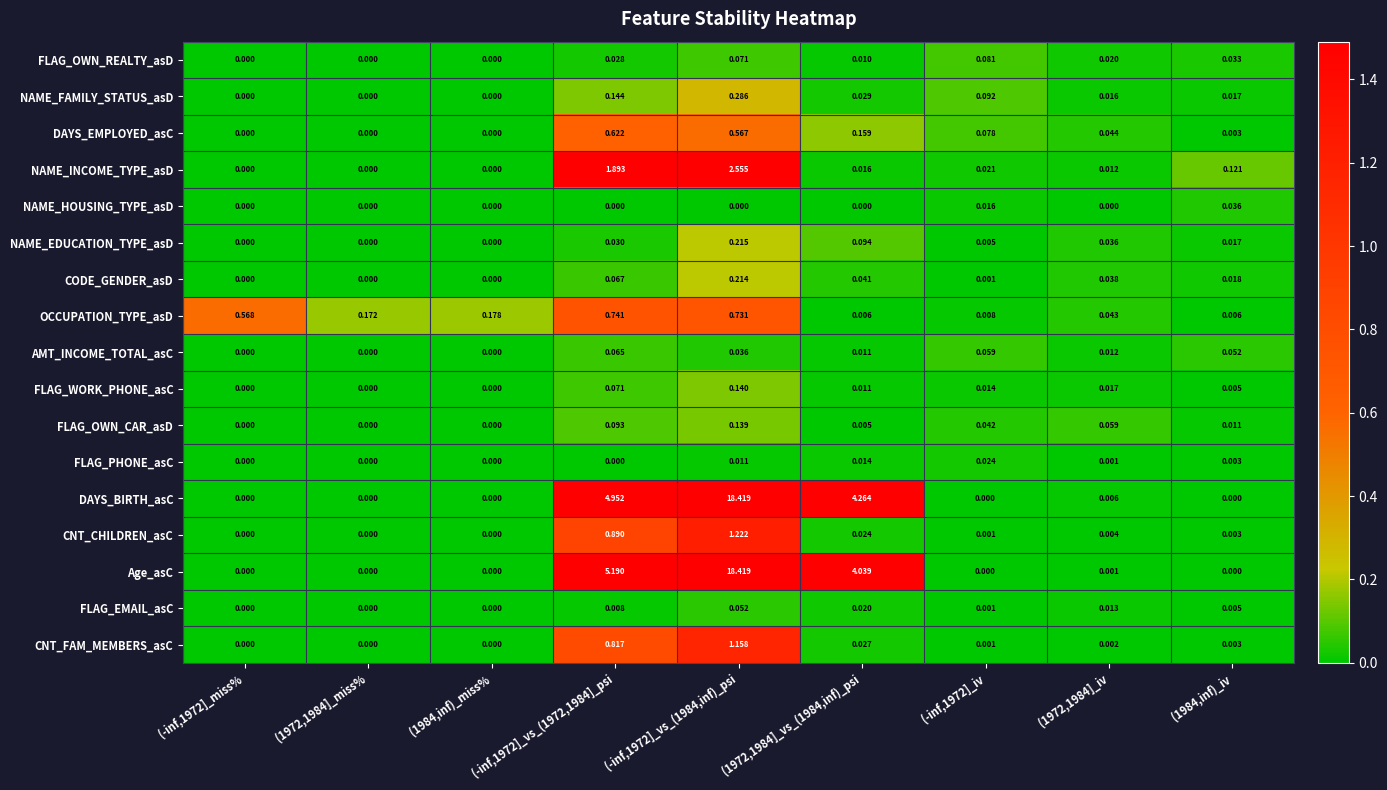

Which series has the largest total across all categories?

Age_asC